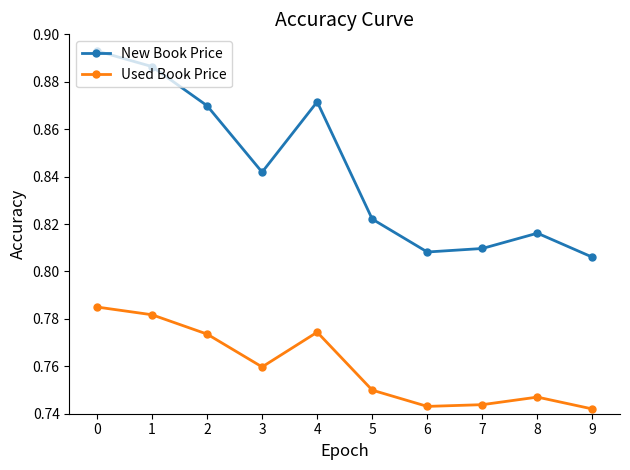

At which category does Used Book Price reach its first local peak?

4